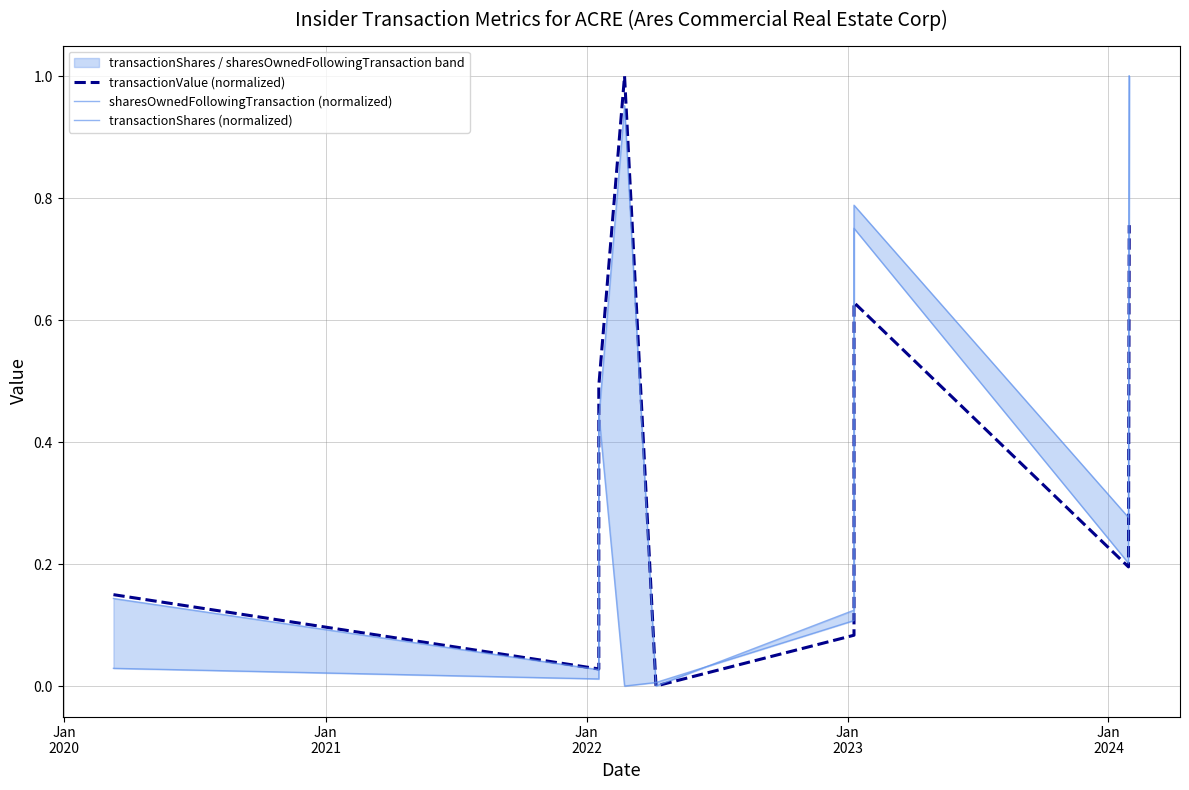

Rank the series by their maximum value, from lowest to highest.

transactionValue (normalized), sharesOwnedFollowingTransaction (normalized), transactionShares (normalized)